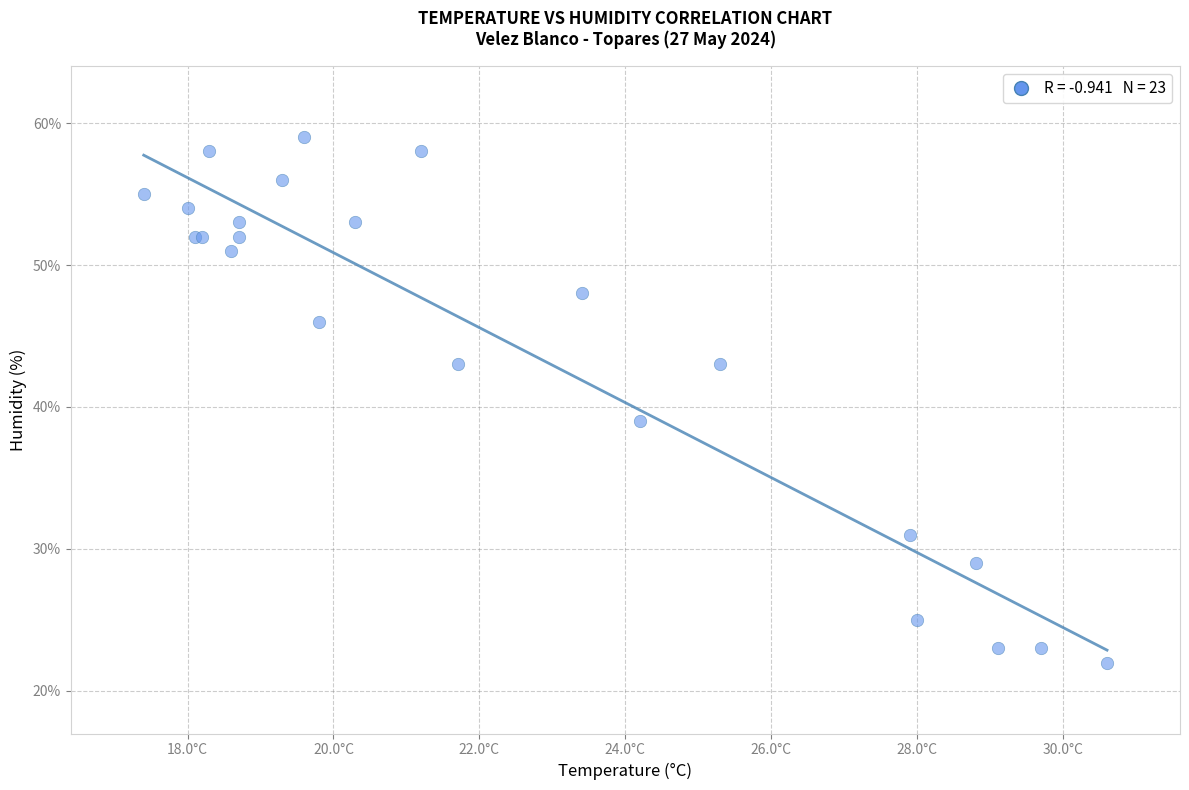

What Y value in the scatter plot is closest to 40?

39